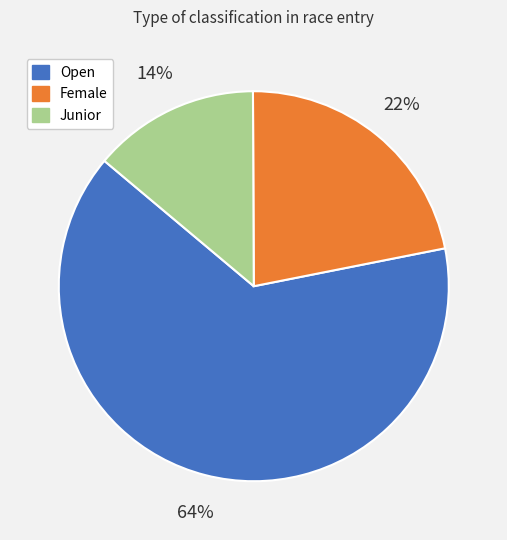

Approximately how many times larger is the value at Female compared to Junior?

1.6